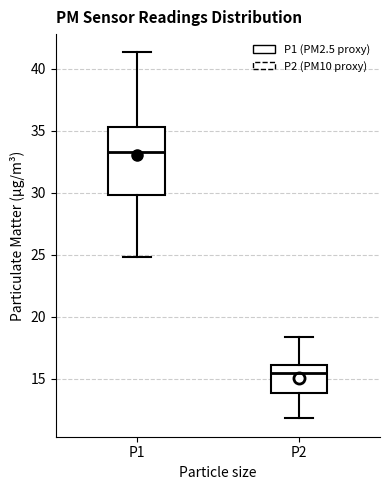

Reading left to right, transcribe this box plot: for each box, give where its median line is, the range the box spans, and where its two whiskers end, as read against the y-axis. The values are not printed on the chart, so give them approximately, as read against the axis.

P1: median 33.5, box 30.0 to 35.5, whiskers 25.0 to 41.5
P2: median 15.5, box 14.0 to 16.0, whiskers 12.0 to 18.5